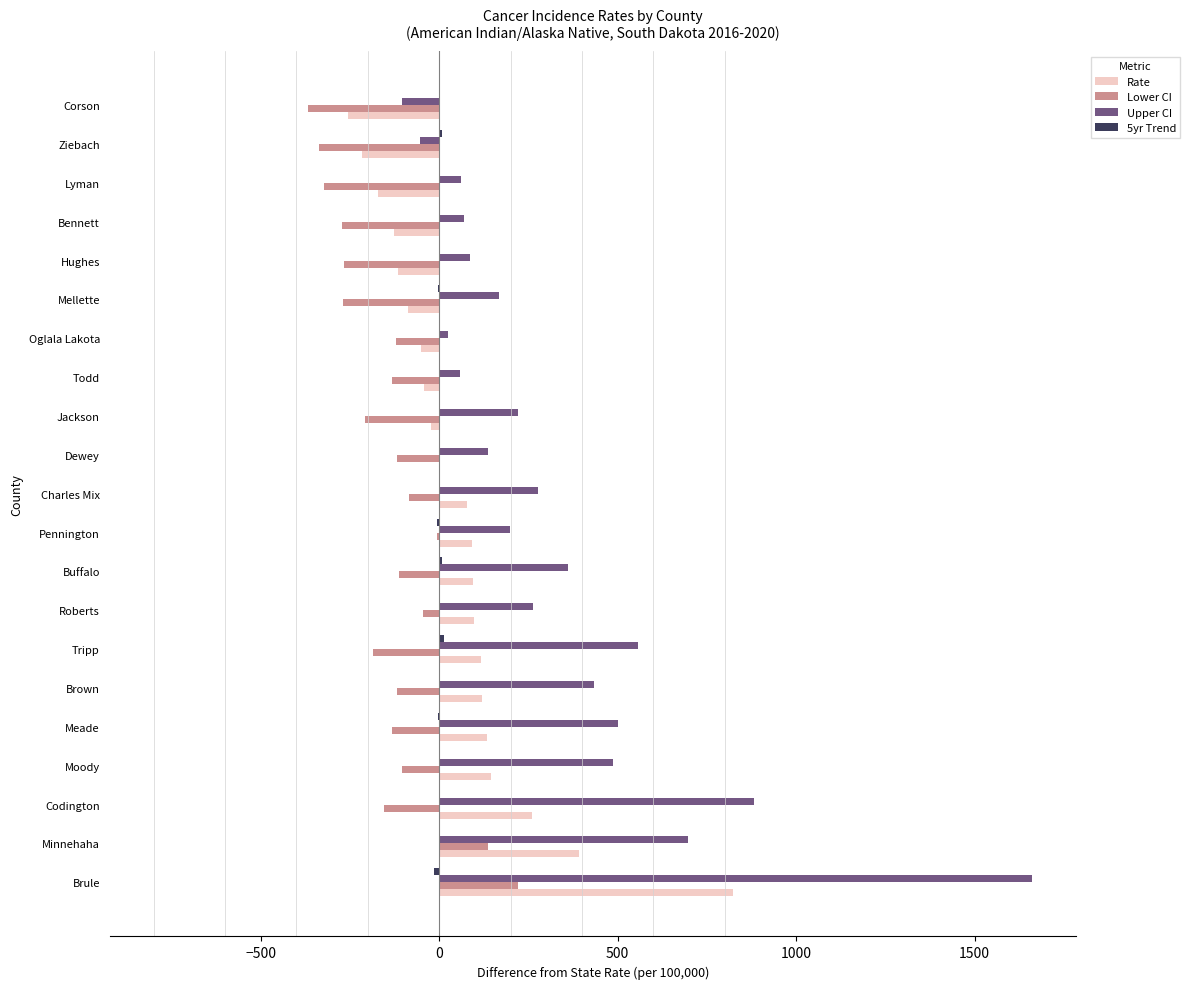

What is the maximum value for Lower CI?

221.6